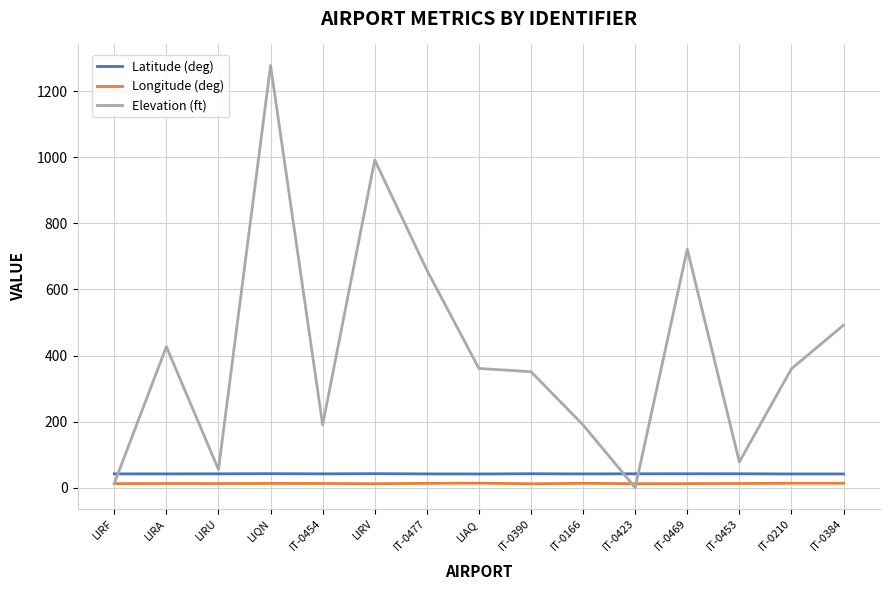

Read the Elevation (ft) value at LIRF.

13.0